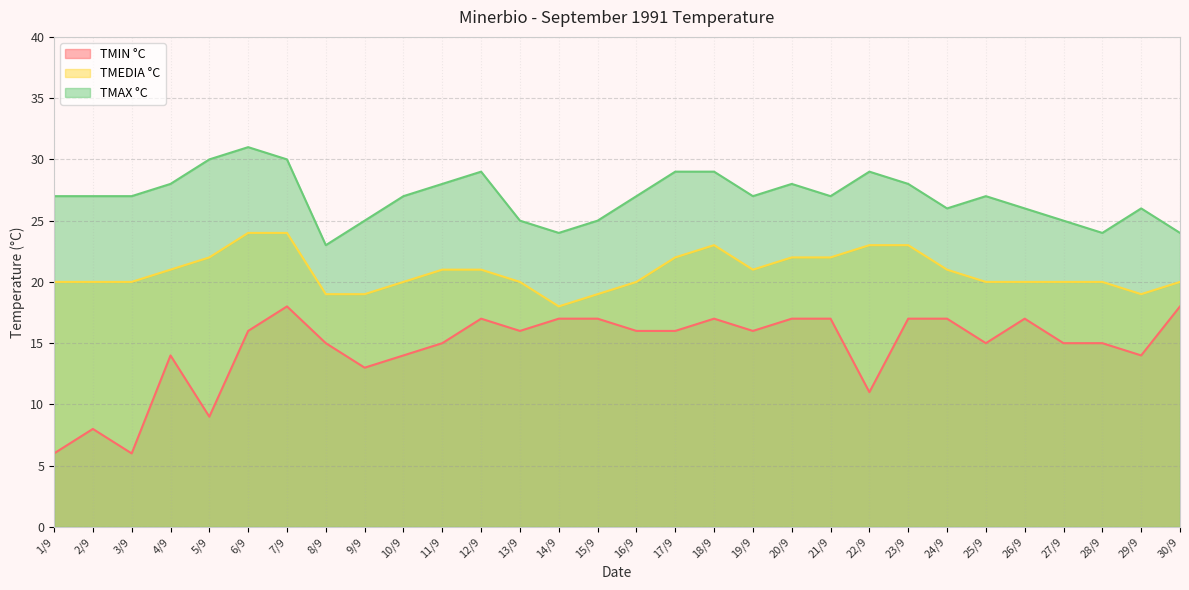

Rank the series by their maximum value, from highest to lowest.

TMAX °C, TMEDIA °C, TMIN °C